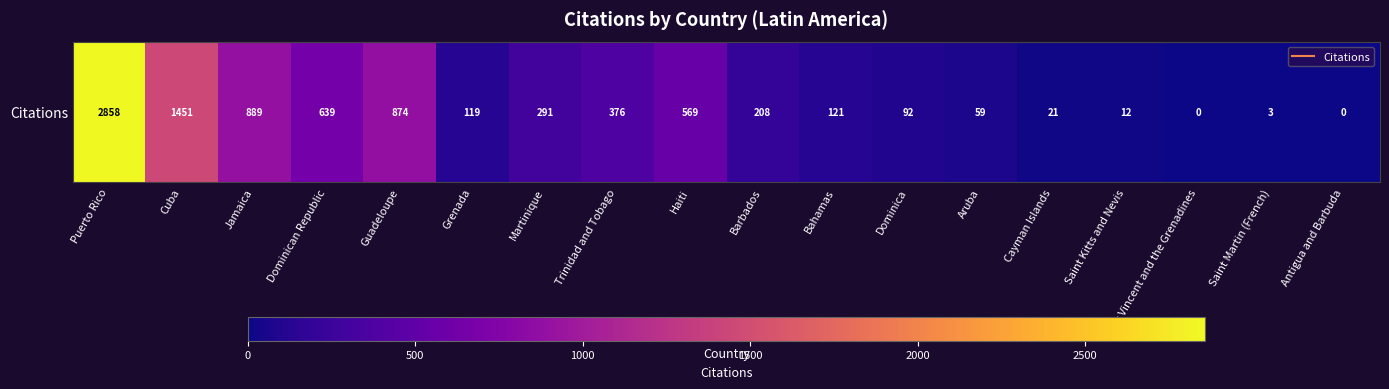

List the labels in order of value, largest first.

Puerto Rico, Cuba, Jamaica, Guadeloupe, Dominican Republic, Haiti, Trinidad and Tobago, Martinique, Barbados, Bahamas, Grenada, Dominica, Aruba, Cayman Islands, Saint Kitts and Nevis, Saint Martin (French), Saint Vincent and the Grenadines, Antigua and Barbuda